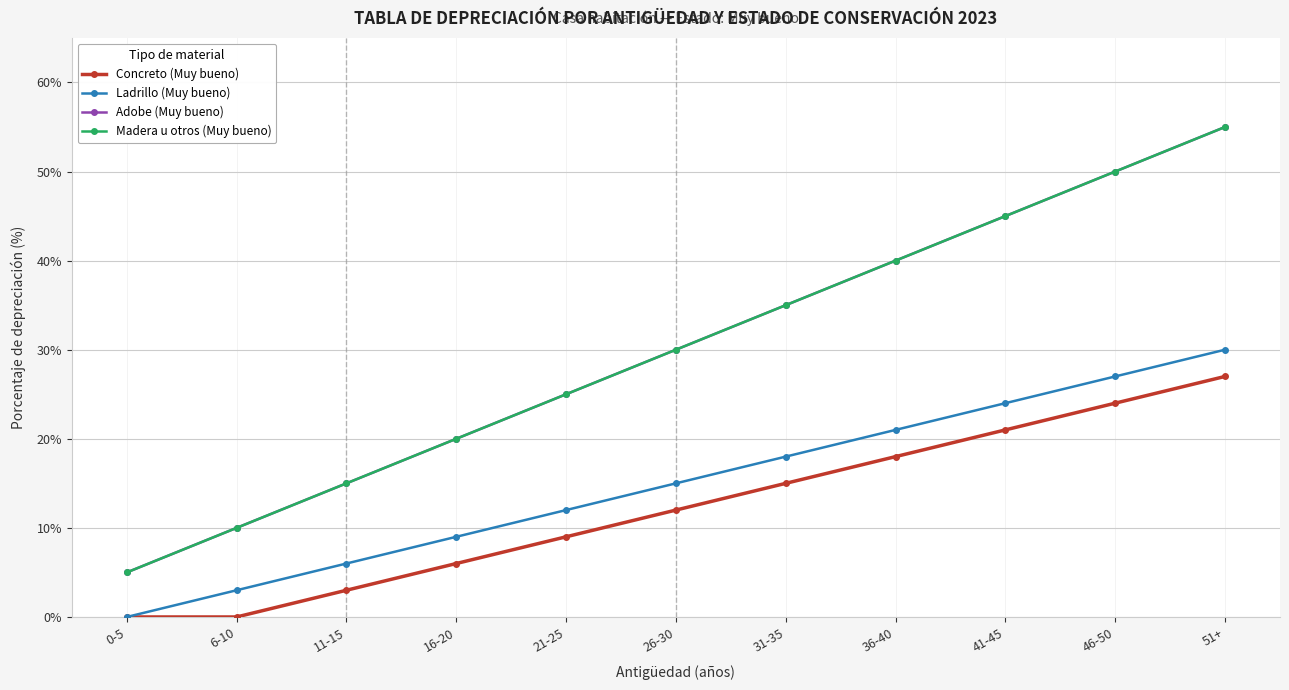

Which series has the largest range (max minus min)?

Adobe (Muy bueno)